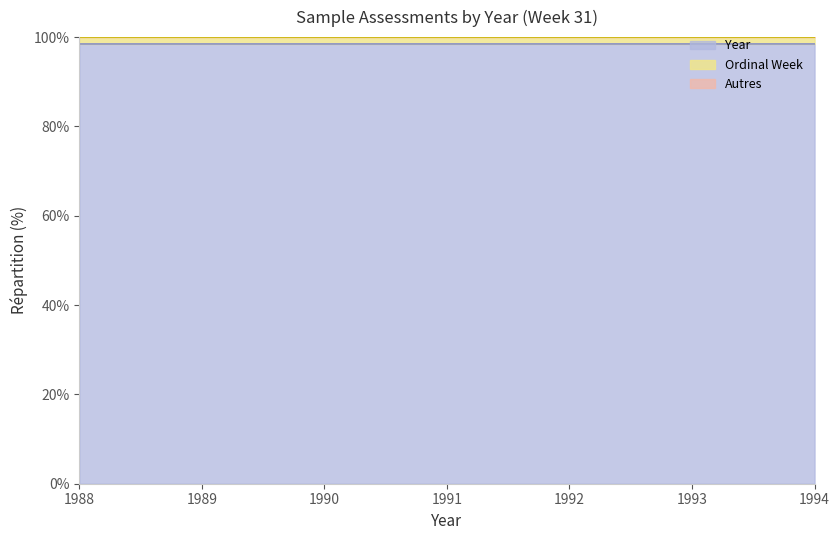

The value at 1988 is 98.5. True or false?

True